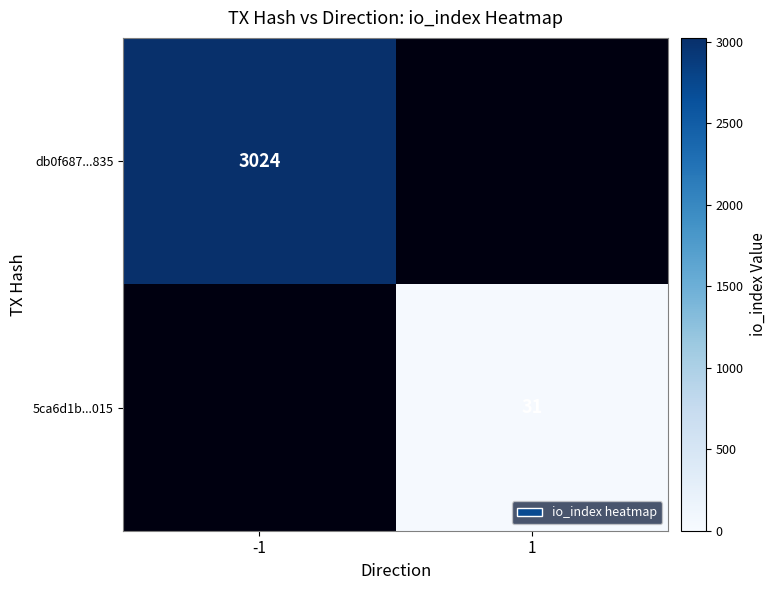

At which category does the chart reach its minimum across all series?

1